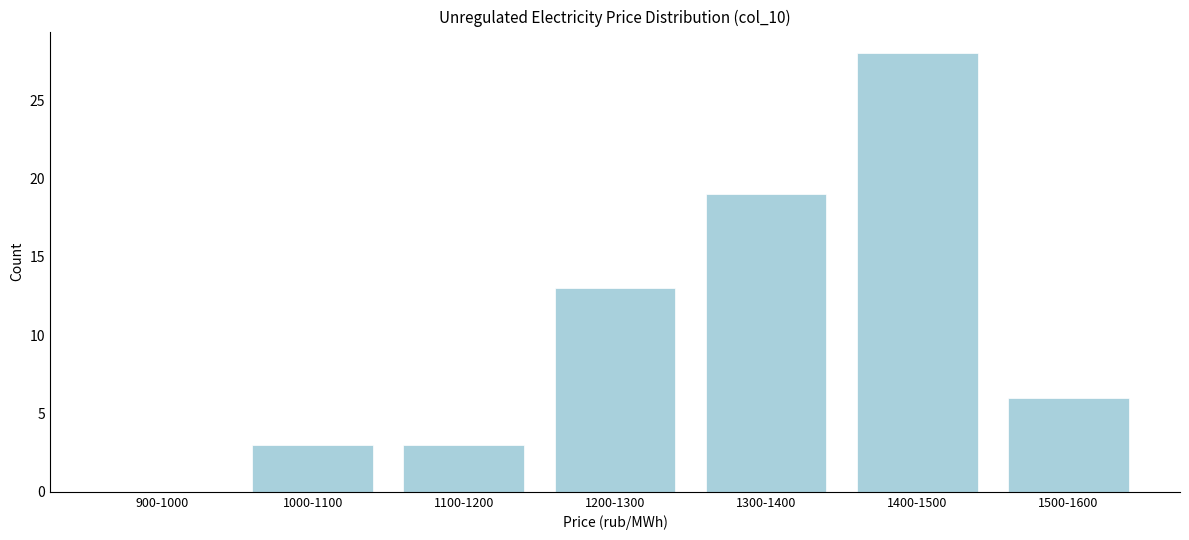

Reading right to left, extract all data points from this chart.

1500-1600=6	1400-1500=28	1300-1400=19	1200-1300=13	1100-1200=3	1000-1100=3	900-1000=0